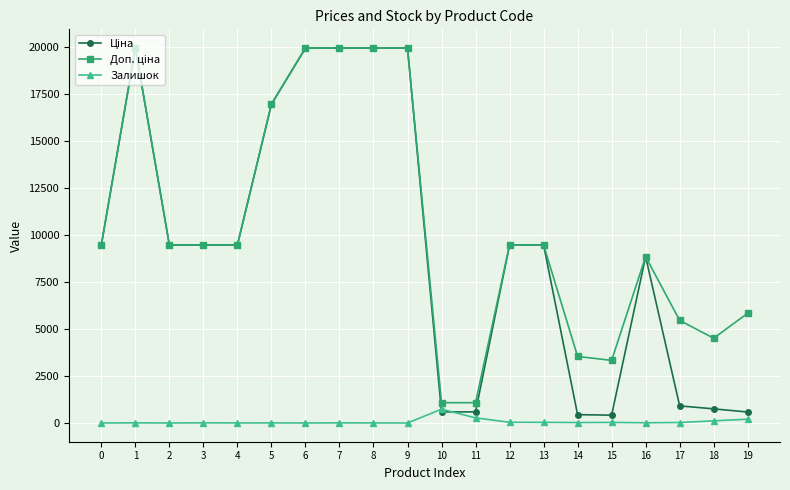

True or false: Залишок has more than 1 interior local peaks.

True